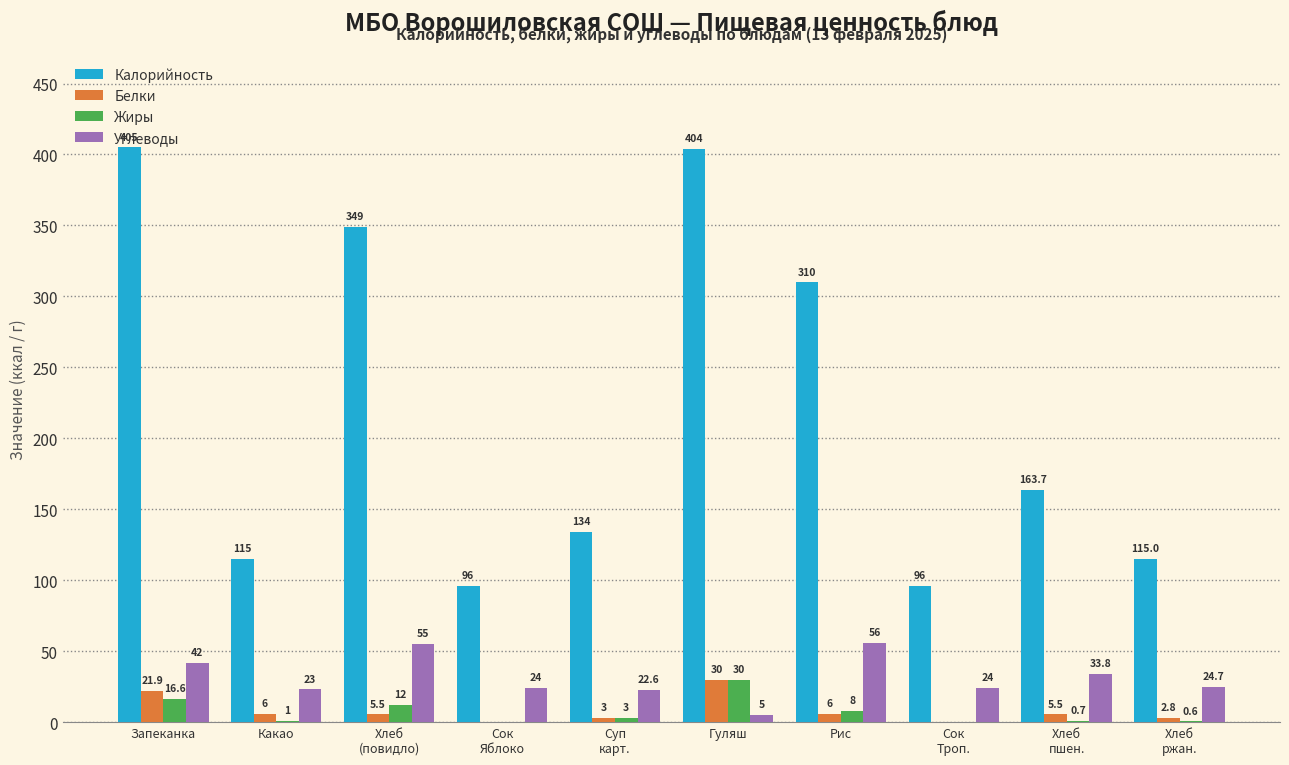

What are all the series names shown in the legend?

Калорийность, Белки, Жиры, Углеводы